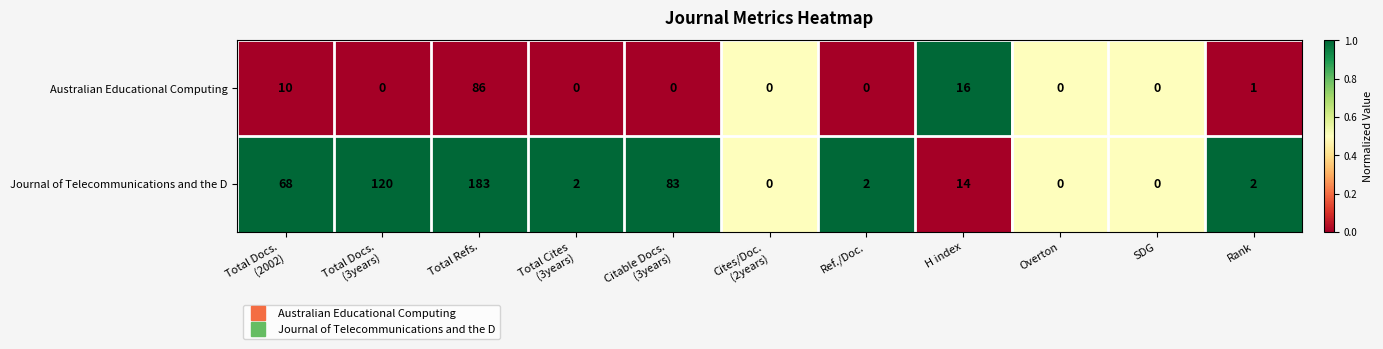

At which category is the sum across all series the highest?

Total Refs.